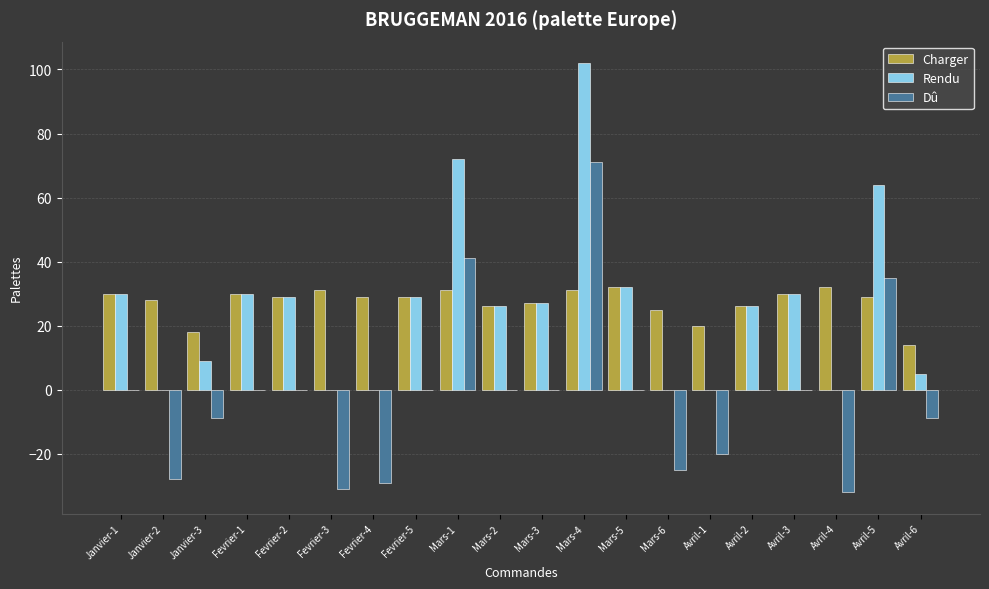

Reading left to right, transcribe all the data shown in this chart.

Charger: Janvier-1=30	Janvier-2=28	Janvier-3=18	Fevrier-1=30	Fevrier-2=29	Fevrier-3=31	Fevrier-4=29	Fevrier-5=29	Mars-1=31	Mars-2=26	Mars-3=27	Mars-4=31	Mars-5=32	Mars-6=25	Avril-1=20	Avril-2=26	Avril-3=30	Avril-4=32	Avril-5=29	Avril-6=14
Rendu: Janvier-1=30	Janvier-2=0	Janvier-3=9	Fevrier-1=30	Fevrier-2=29	Fevrier-3=0	Fevrier-4=0	Fevrier-5=29	Mars-1=72	Mars-2=26	Mars-3=27	Mars-4=102	Mars-5=32	Mars-6=0	Avril-1=0	Avril-2=26	Avril-3=30	Avril-4=0	Avril-5=64	Avril-6=5
Dû: Janvier-1=0	Janvier-2=-28	Janvier-3=-9	Fevrier-1=0	Fevrier-2=0	Fevrier-3=-31	Fevrier-4=-29	Fevrier-5=0	Mars-1=41	Mars-2=0	Mars-3=0	Mars-4=71	Mars-5=0	Mars-6=-25	Avril-1=-20	Avril-2=0	Avril-3=0	Avril-4=-32	Avril-5=35	Avril-6=-9